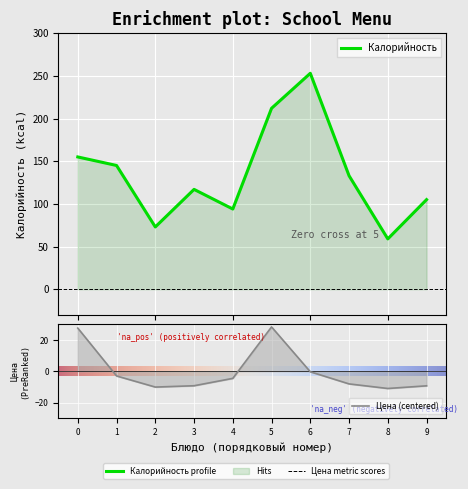

In Калорийность, how many points are lower than both neighbors (excluding endpoints)?

3